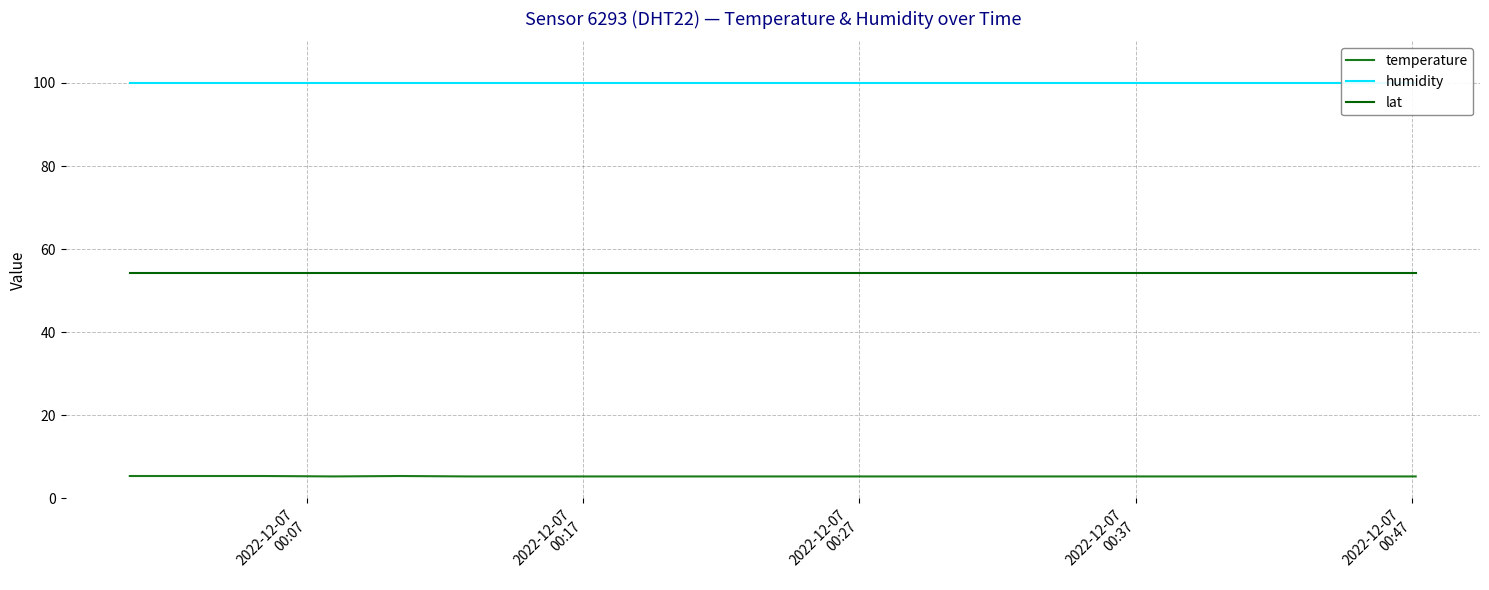

True or false: lat and temperature intersect in this chart.

False